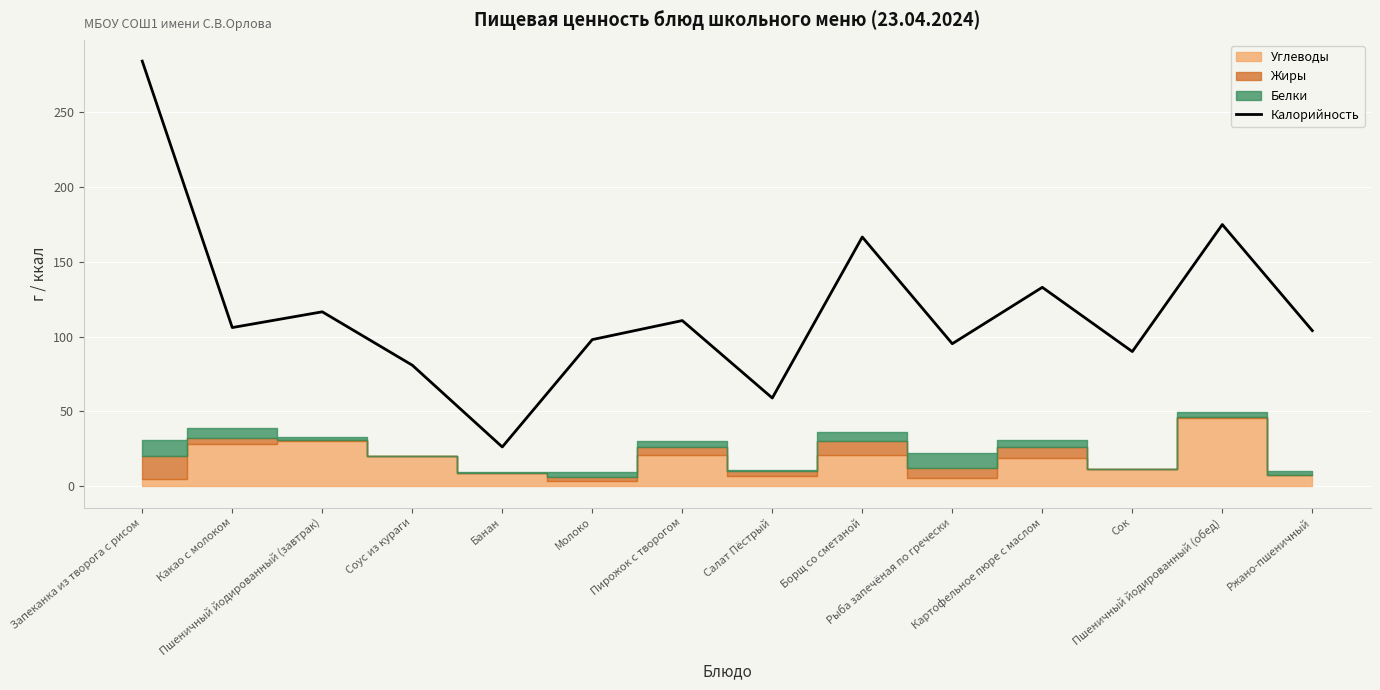

Which category has the highest value across all series?

Запеканка из творога с рисом